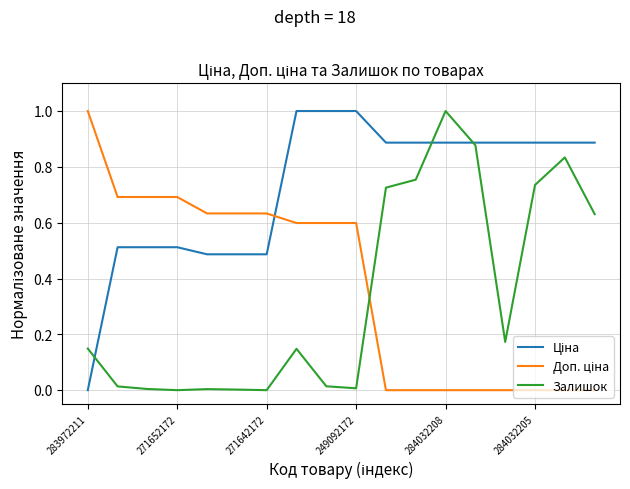

In Залишок, how many points are higher than both neighbors (excluding endpoints)?

4